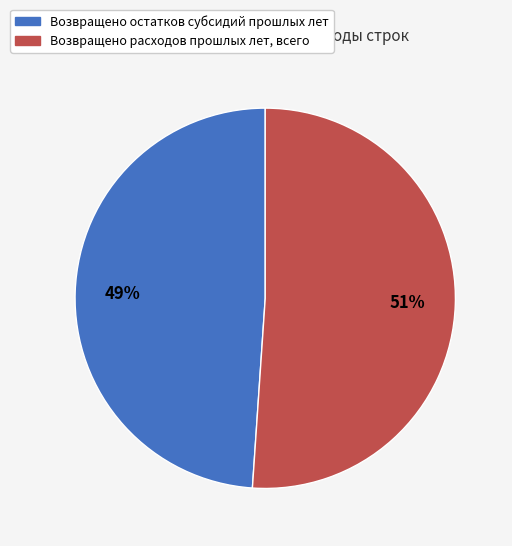

What is the smallest slice in the pie chart?

Возвращено остатков субсидий прошлых лет